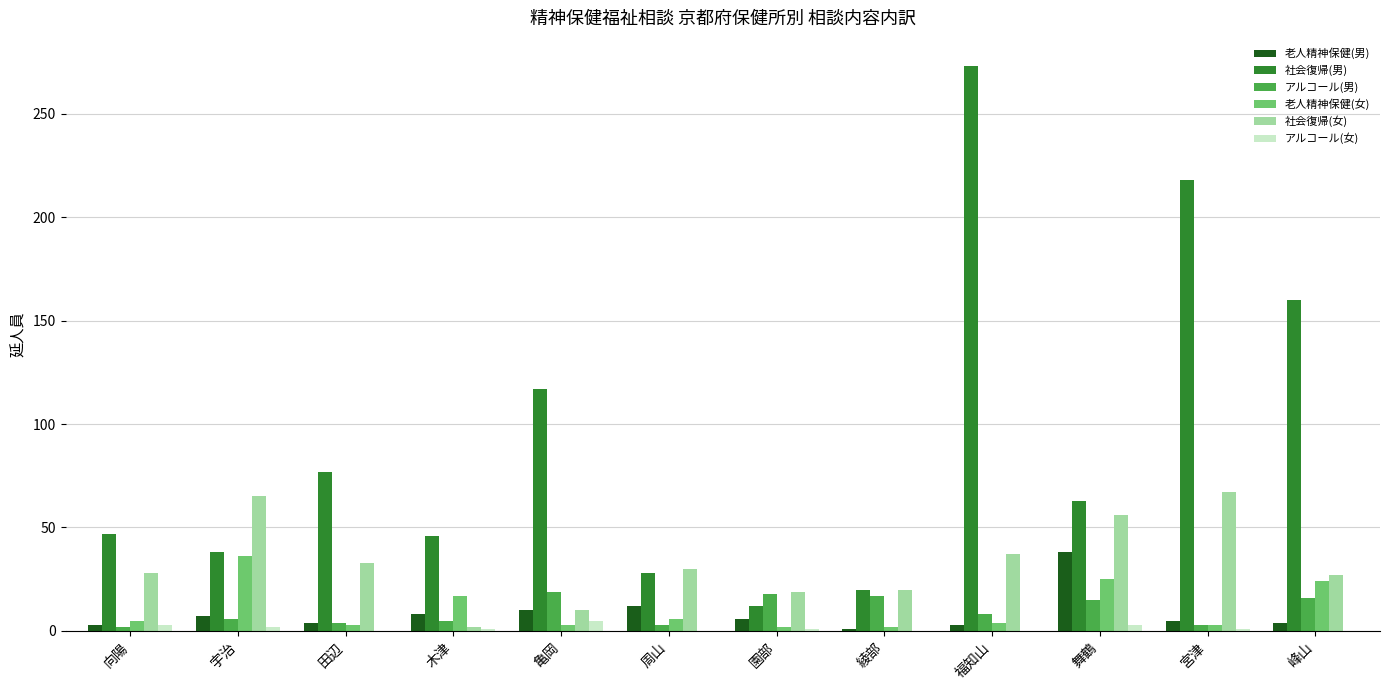

What is the sum of all アルコール(女) values?

16